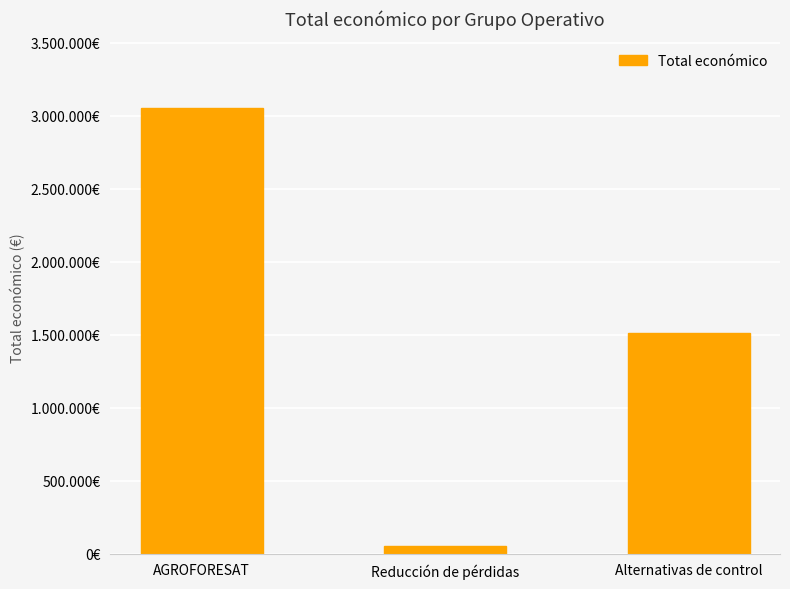

Is it true that the value at AGROFORESAT is 4486634?

False